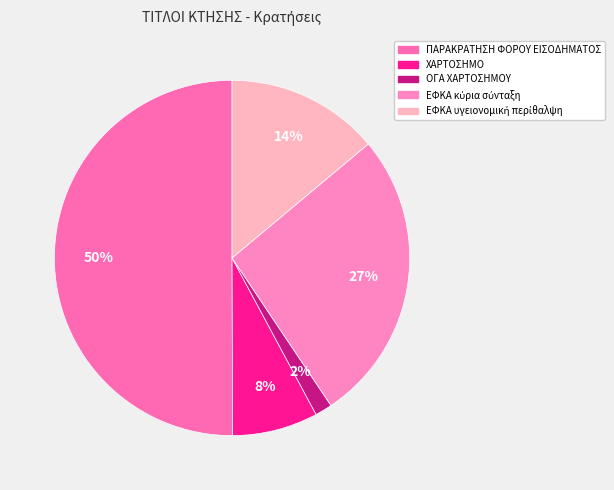

What percentage is the ΠΑΡΑΚΡΑΤΗΣΗ ΦΟΡΟΥ ΕΙΣΟΔΗΜΑΤΟΣ slice, to the nearest percent?

50%